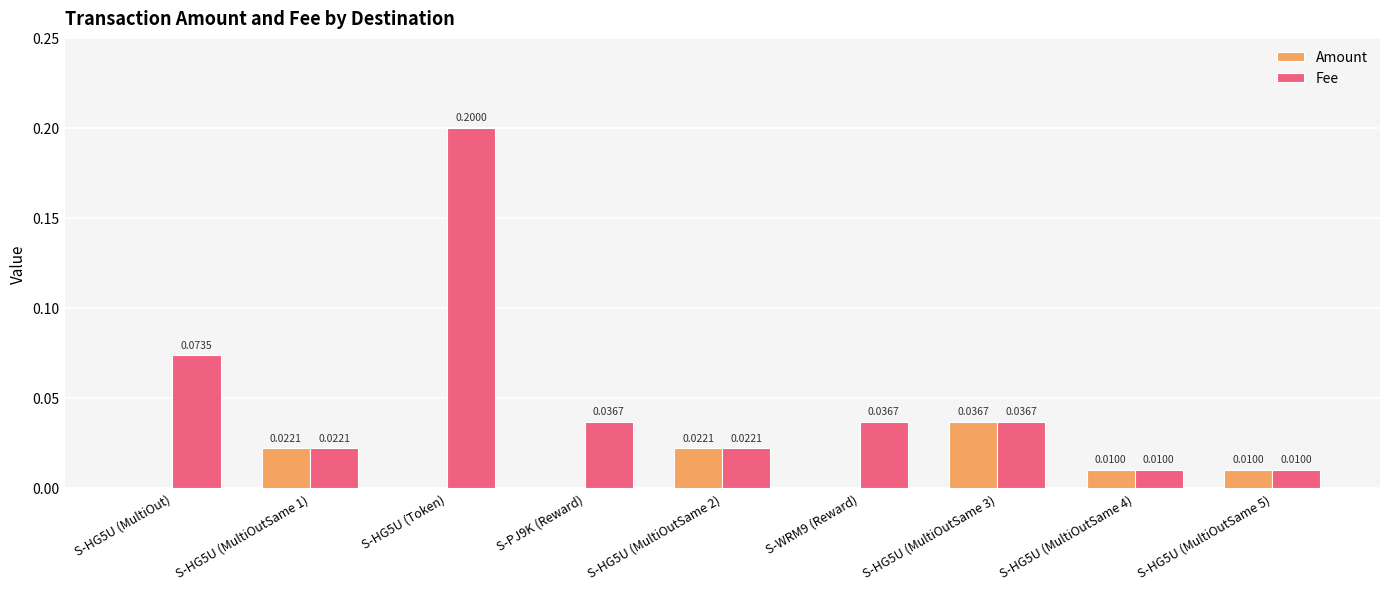

Which series has the largest total across all categories?

Fee